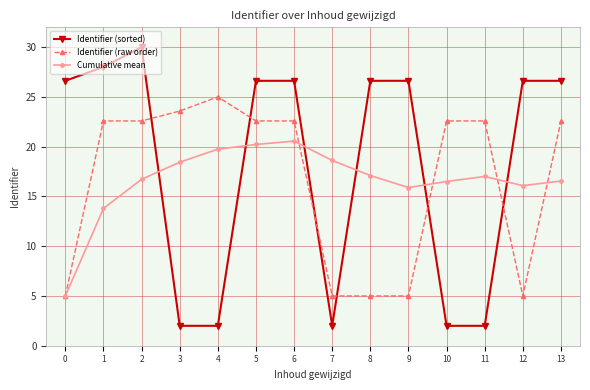

Which series has the largest range (max minus min)?

Identifier (sorted)